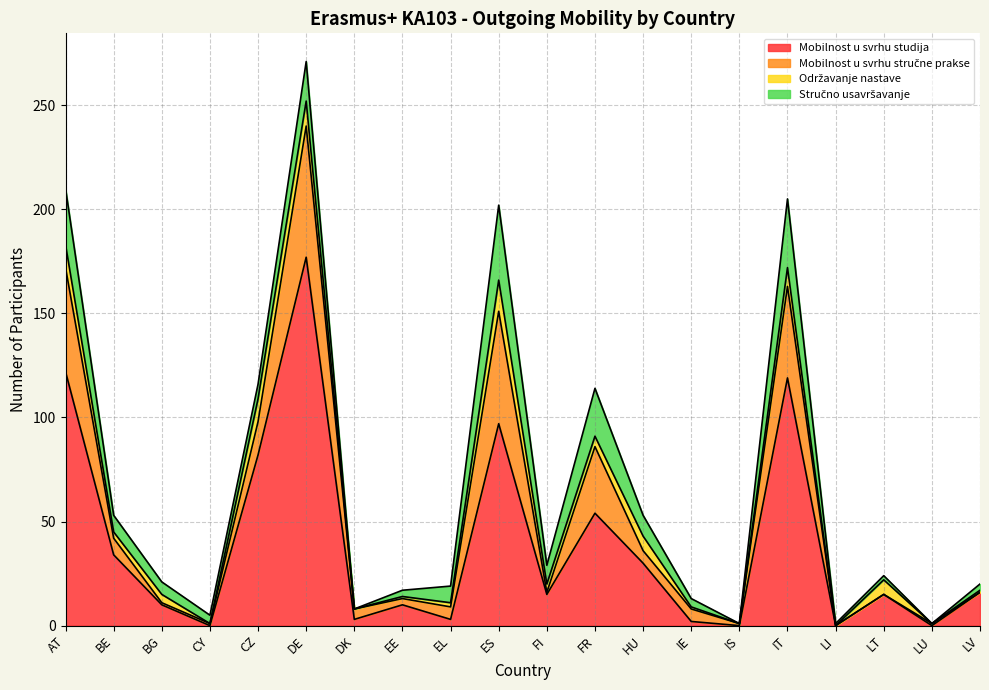

Rank the series at IE from lowest to highest value.

Održavanje nastave, Mobilnost u svrhu studija, Stručno usavršavanje, Mobilnost u svrhu stručne prakse